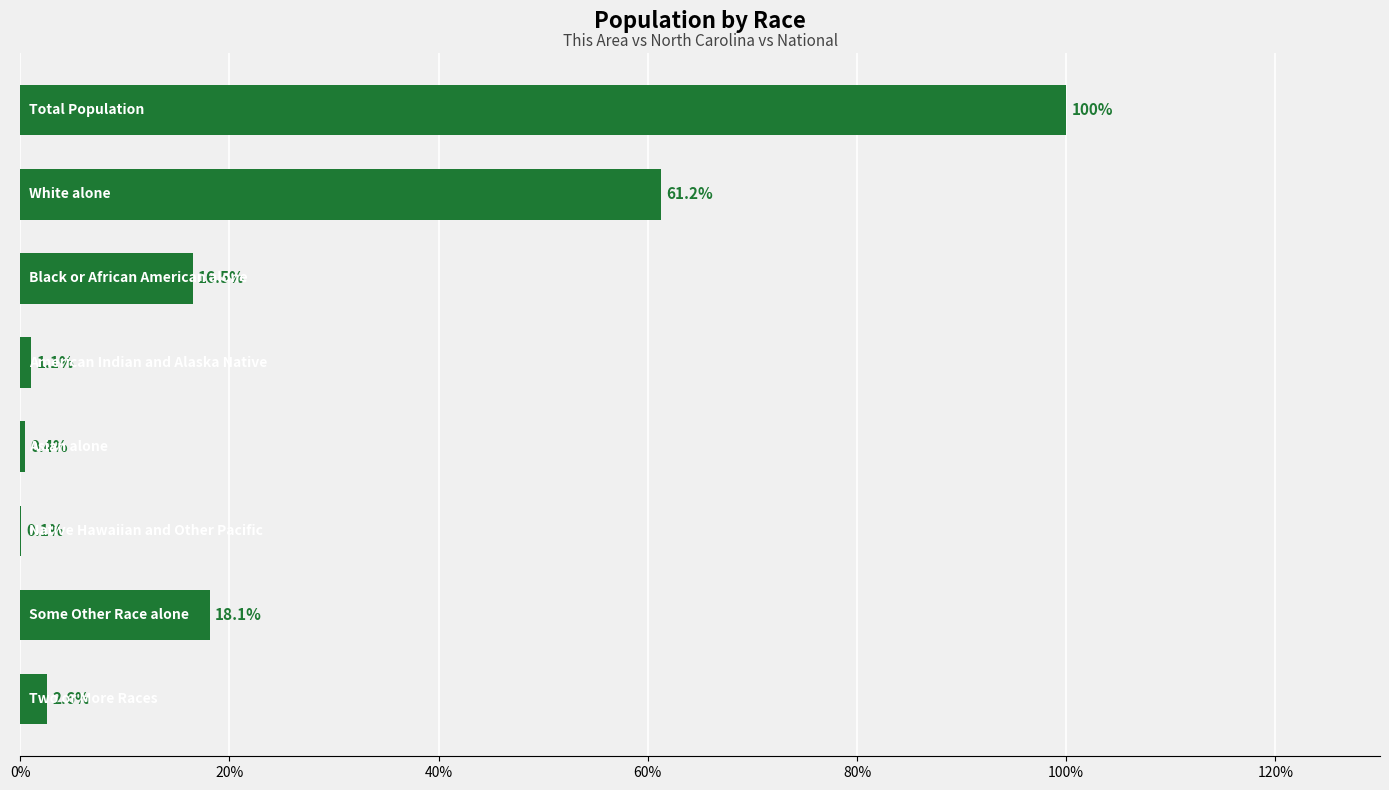

What is the sum of all values?

200.0